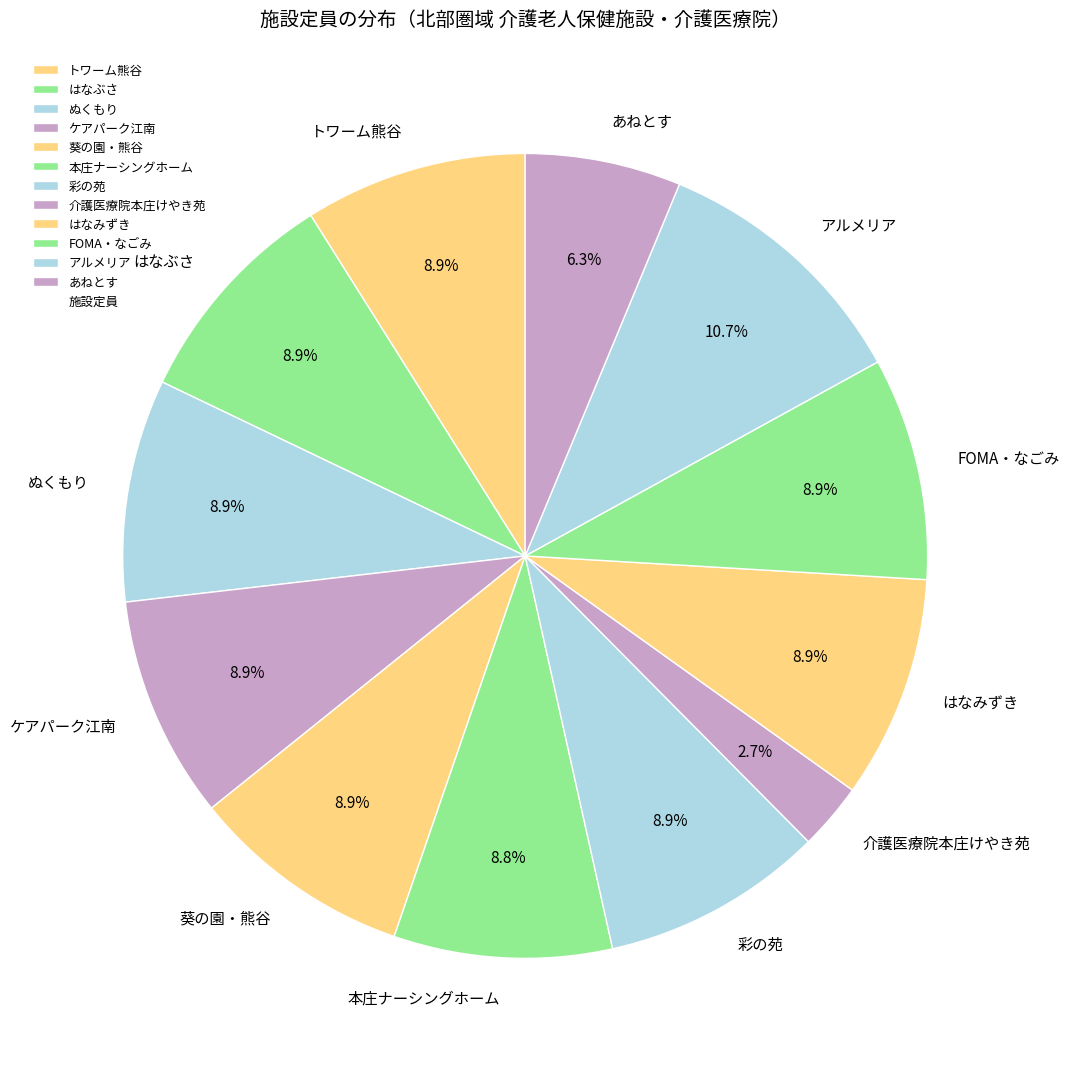

How much of the chart is everything except ケアパーク江南?

91.1%